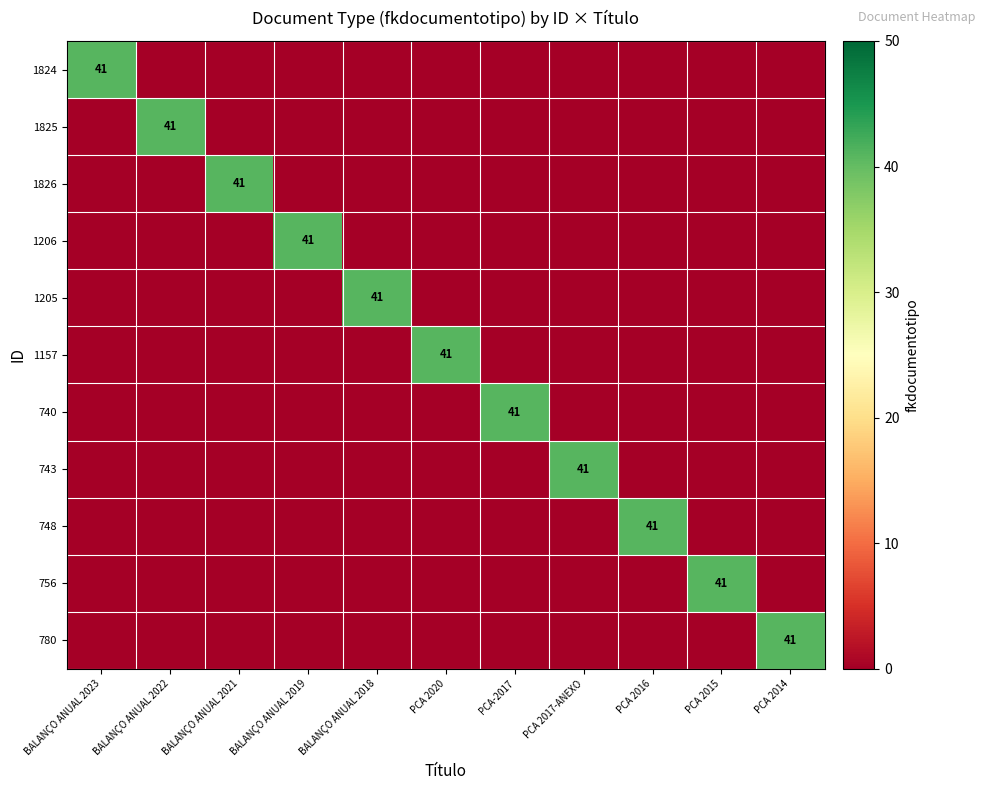

True or false: 1157 has a value of 55 at PCA 2020.

False